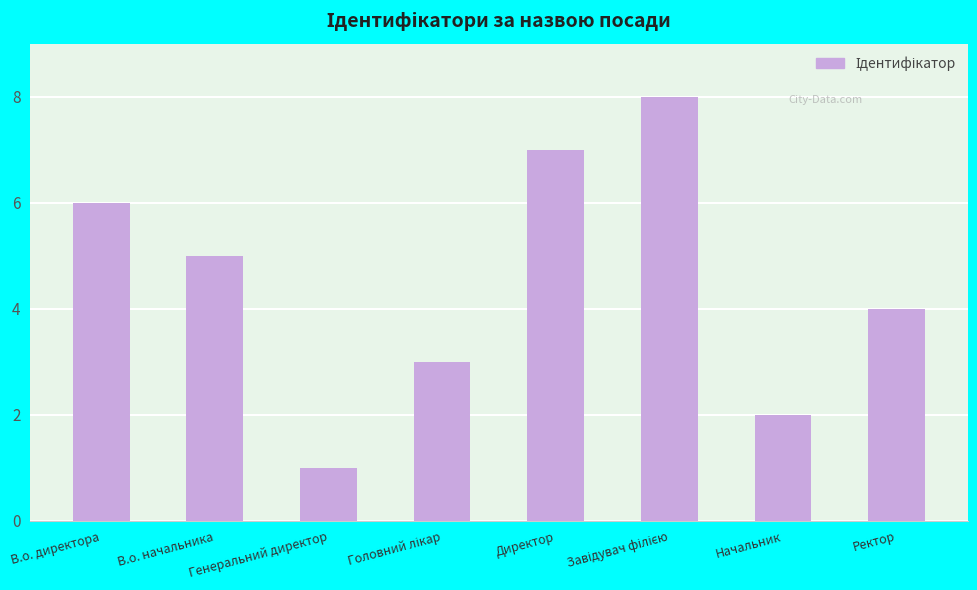

What is the value of the 6th bar from the left?

8